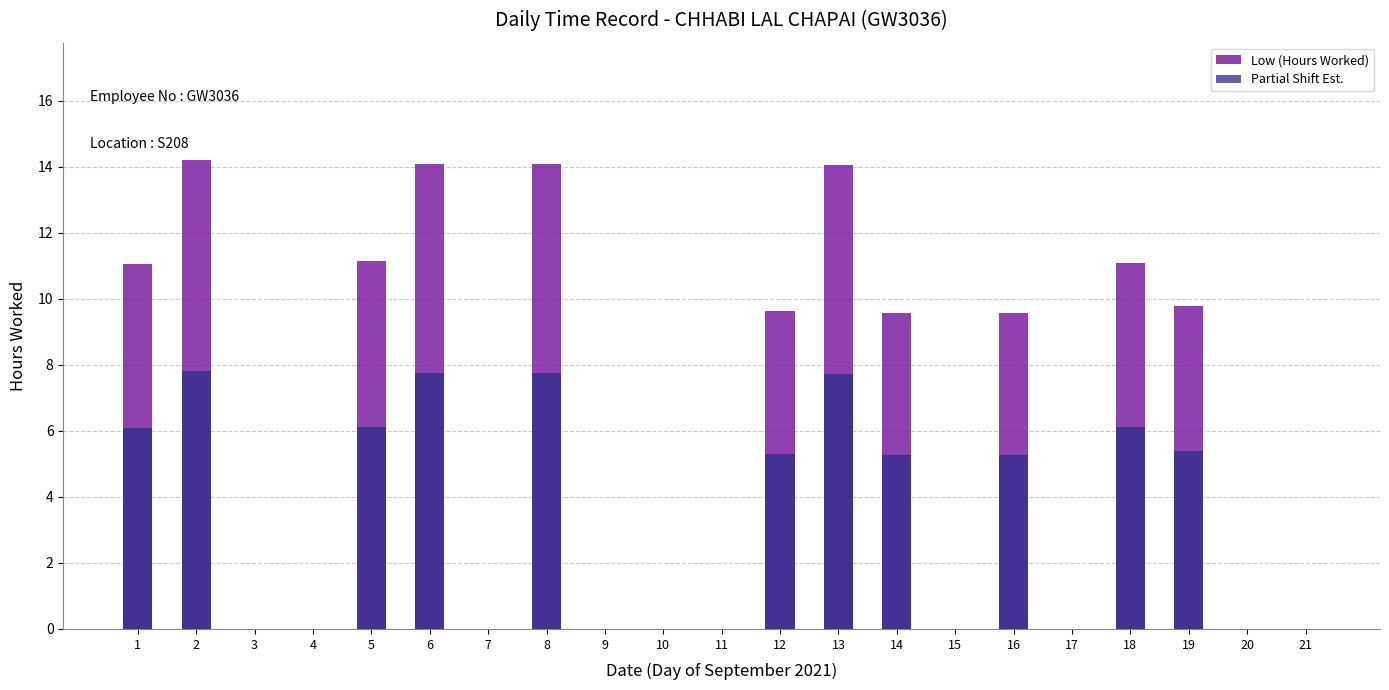

How many groups of bars are there?

21